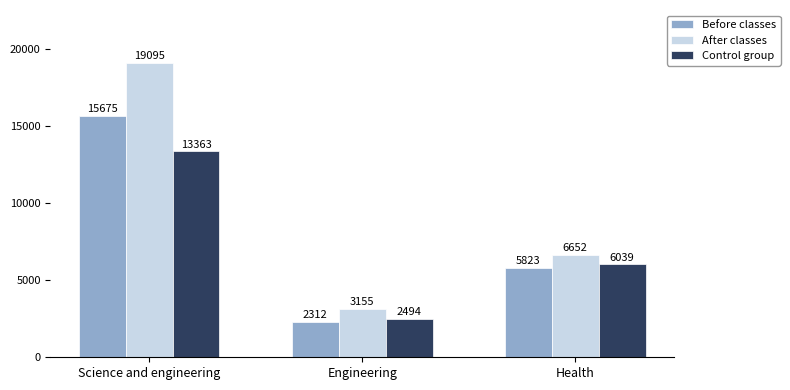

How many Control group values are between 2494 and 13363?

3